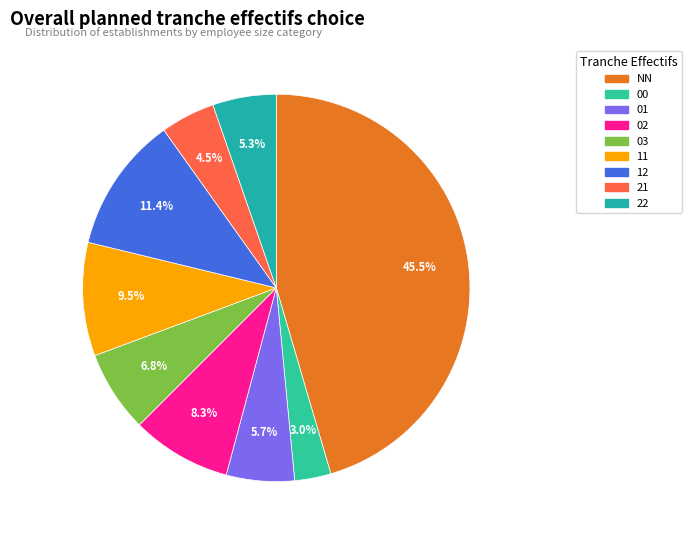

To the nearest percent, what is the average slice percentage?

11%